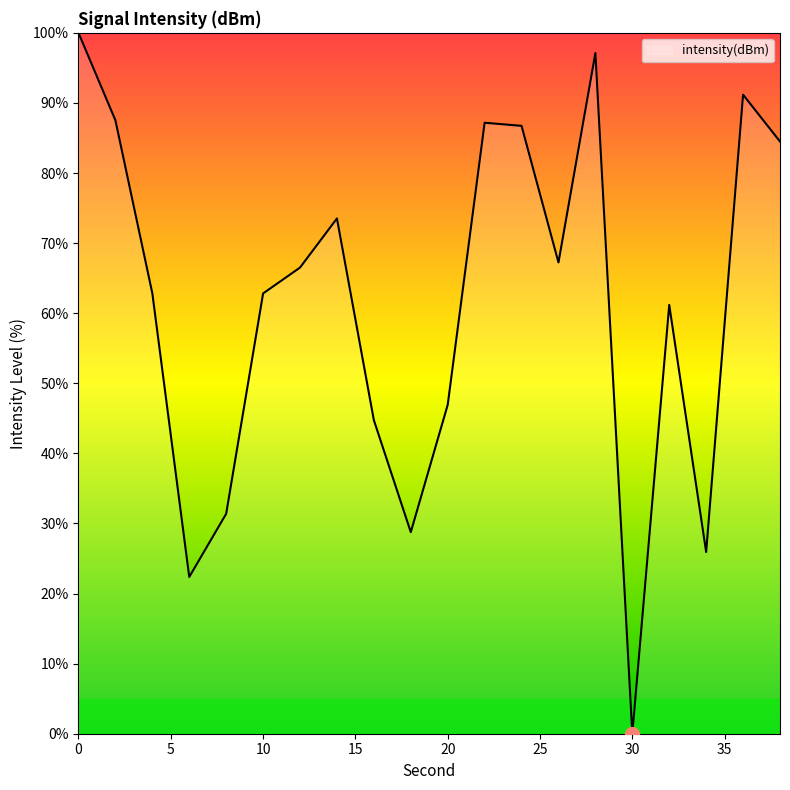

What is the greatest value displayed?

100.0